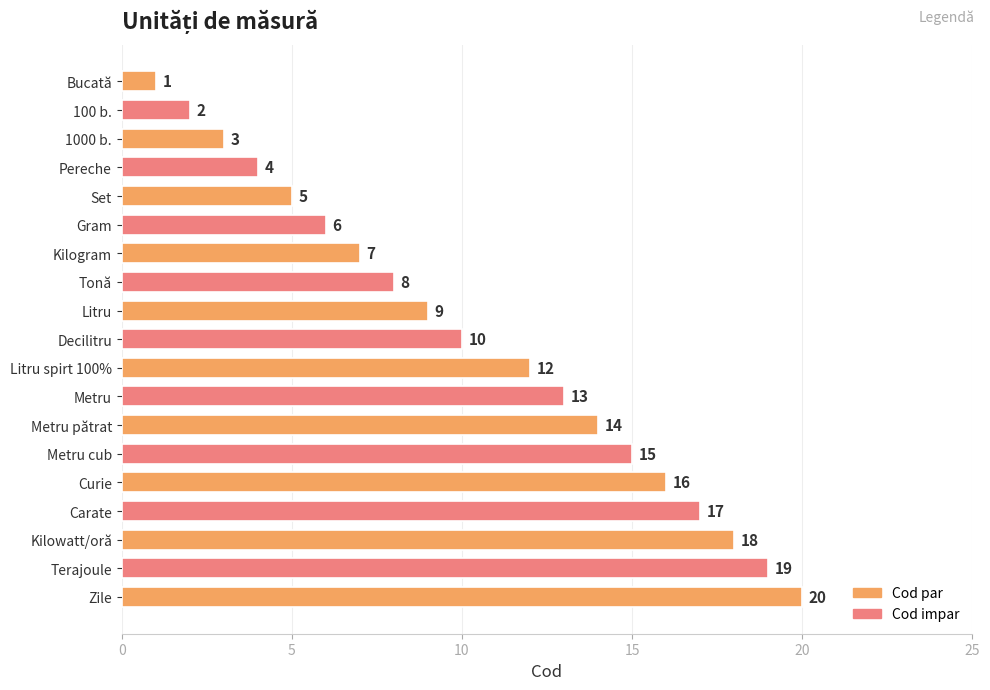

Which has a higher value, Curie or Metru cub?

Curie